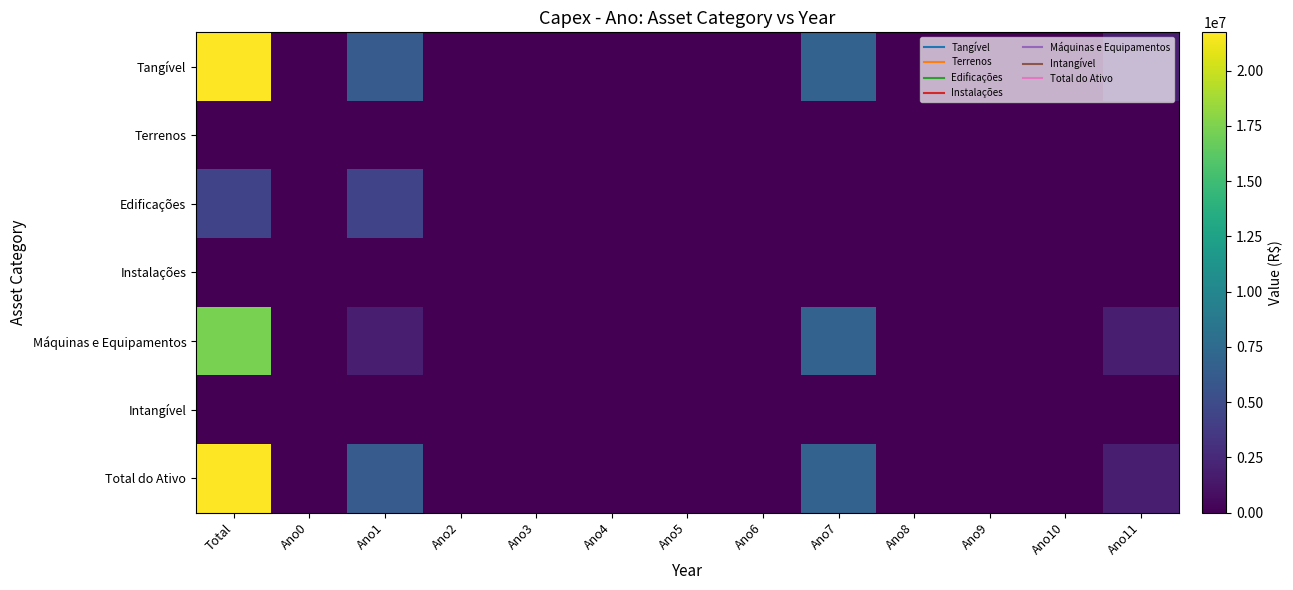

How many distinct data groups are displayed?

7